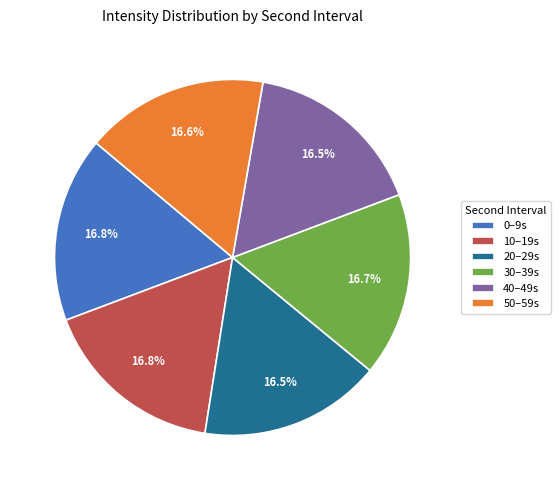

What portion of the pie excludes 0–9s?

83.2%